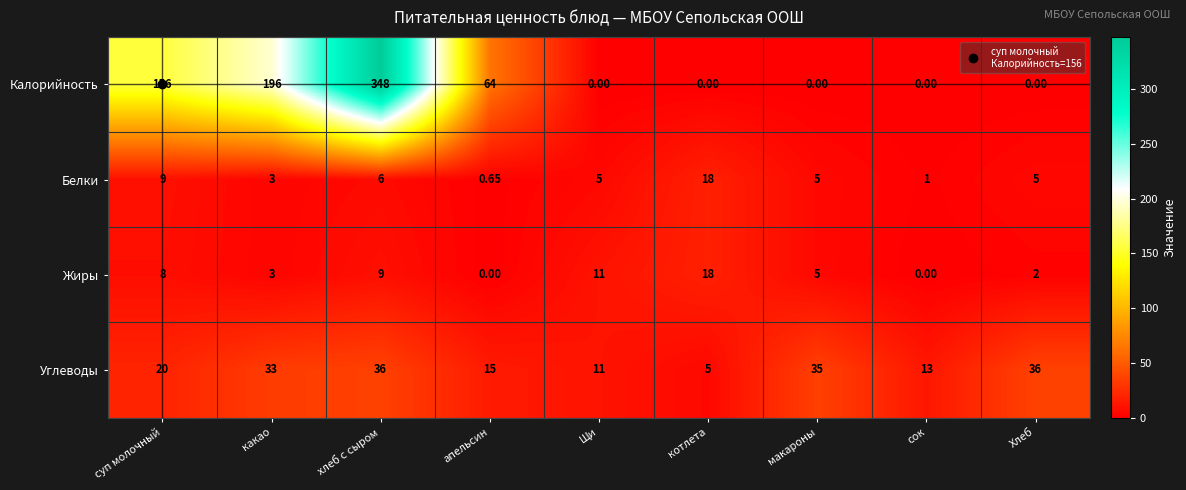

Which series changed the most between суп молочный and Хлеб?

Калорийность